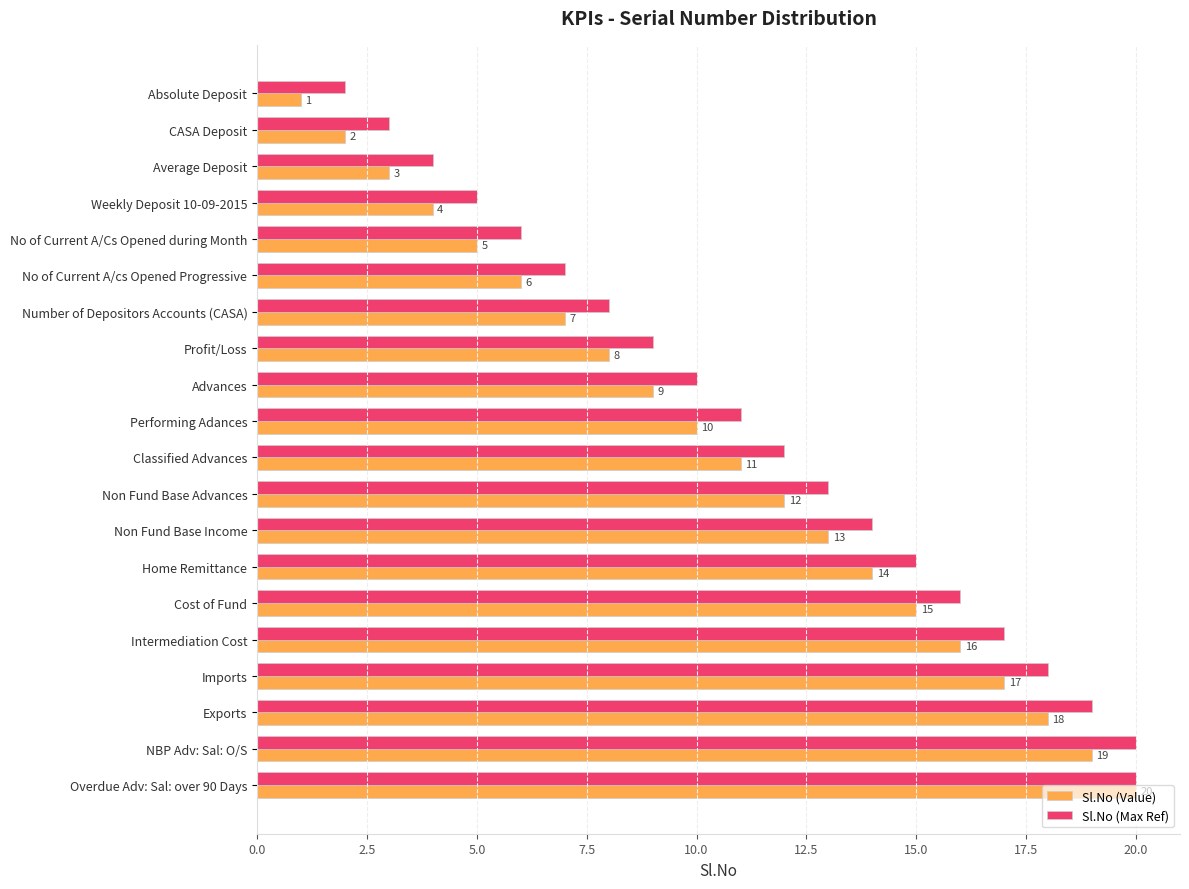

Which series has the largest total across all categories?

Sl.No (Max Ref)